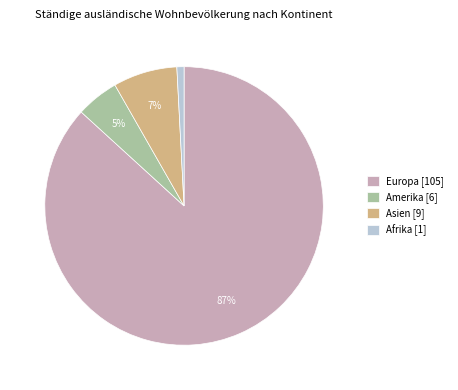

Rank the categories by value from lowest to highest.

Afrika [1], Amerika [6], Asien [9], Europa [105]